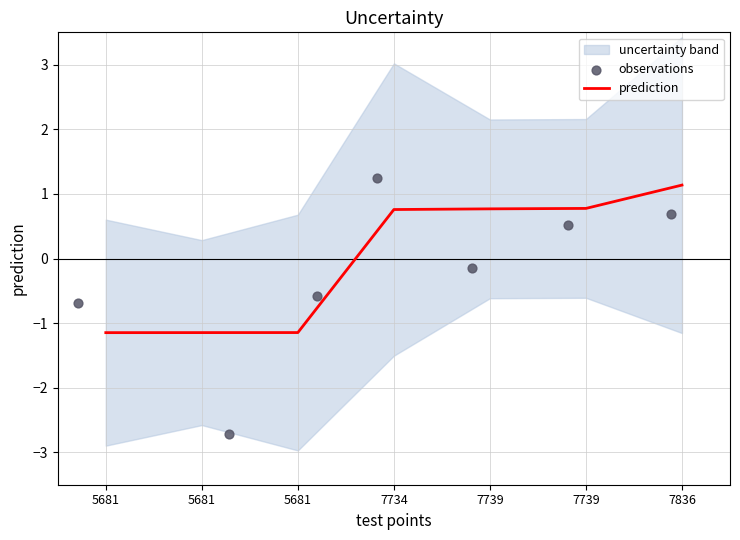

At how many categories does at least one series exceed 1?

2